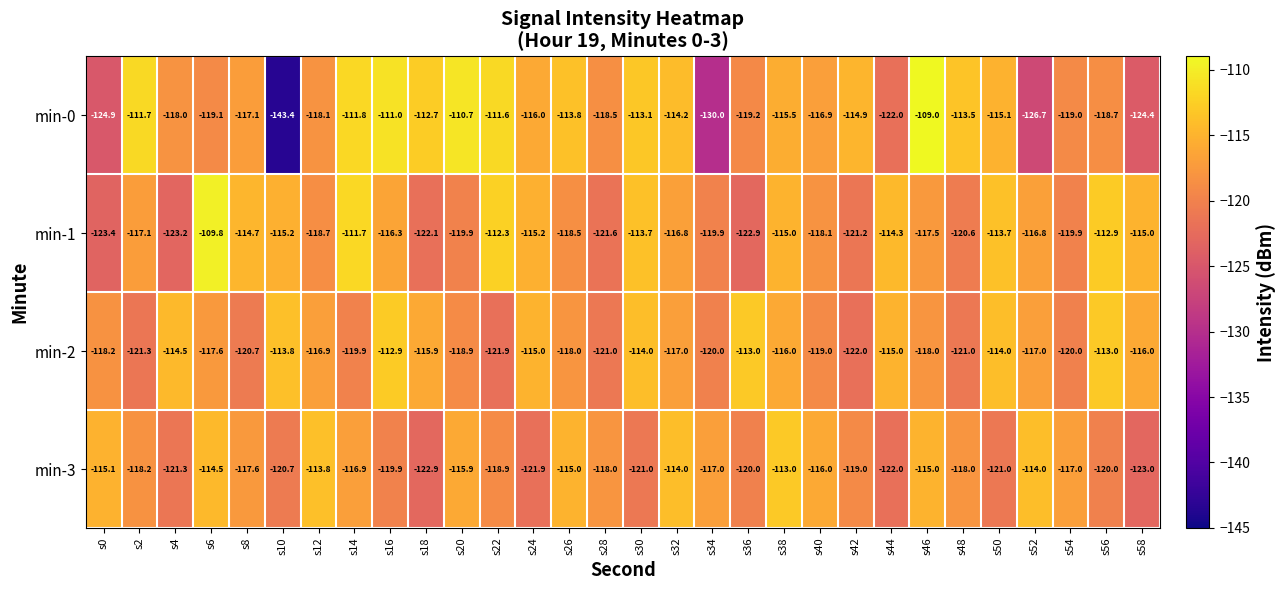

The value of min-0 at s52 is -27.2. True or false?

False